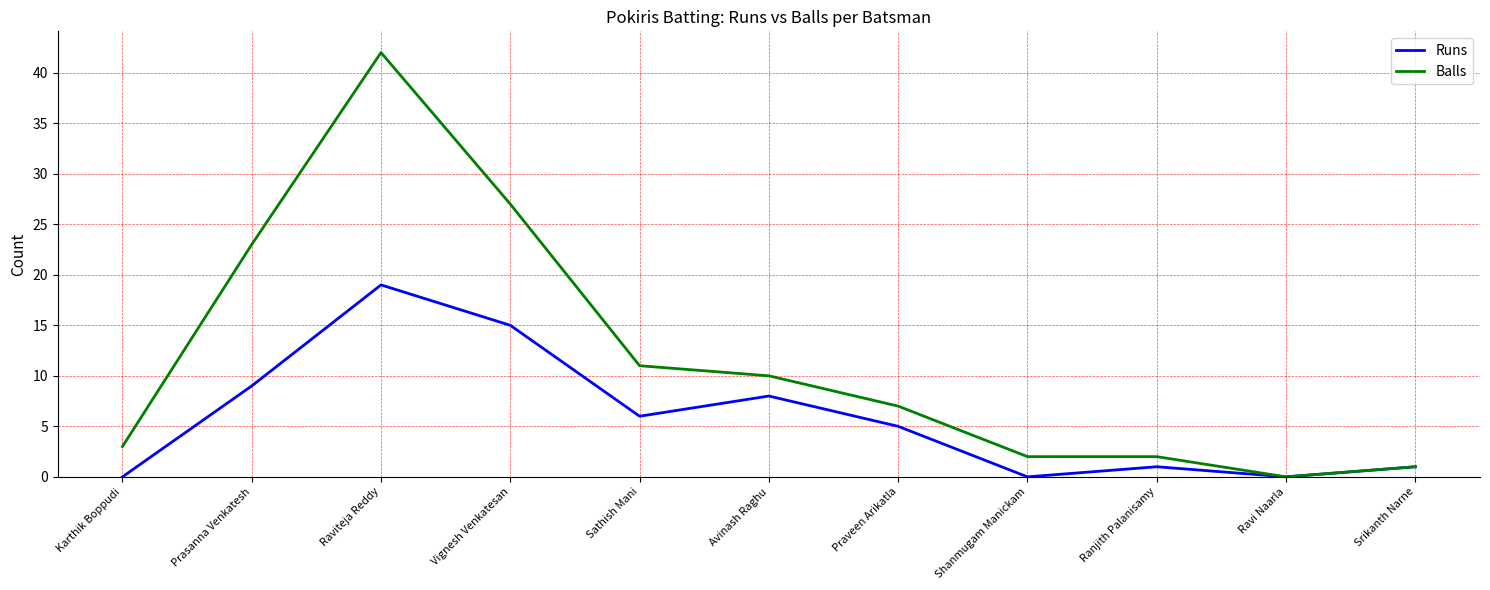

At which category does Runs reach its first local valley?

Sathish Mani